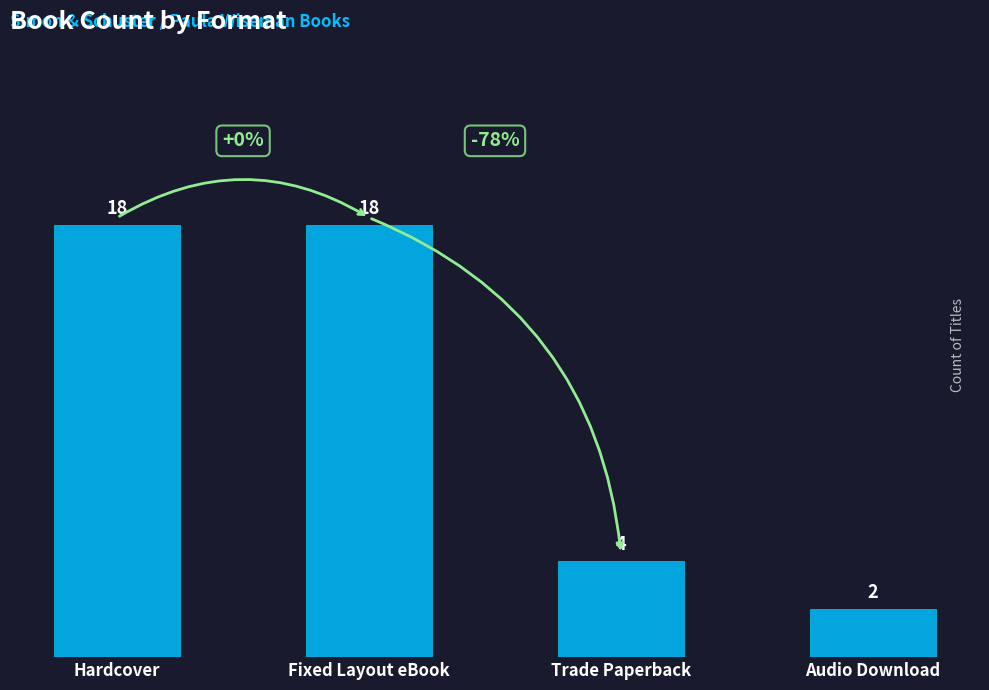

What is the change in value from Fixed Layout eBook to Trade Paperback?

-14